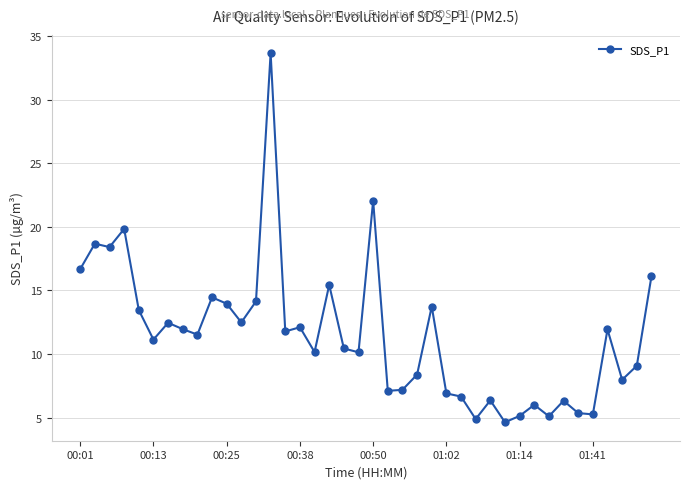

What is the average value?

11.5